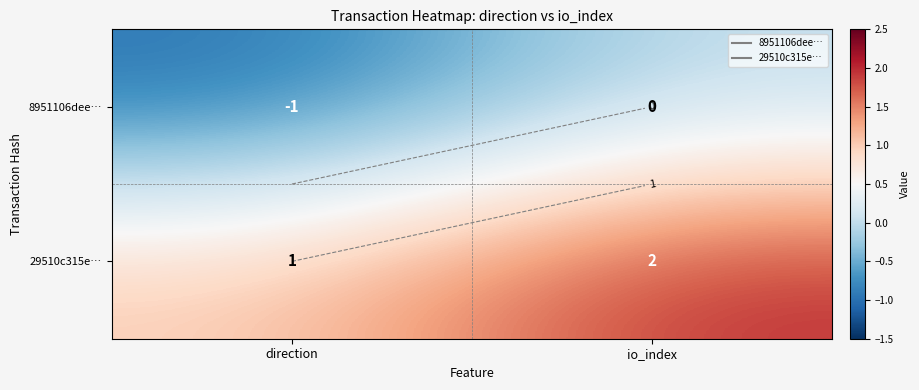

How many negative values does the 8951106dee… series have?

1